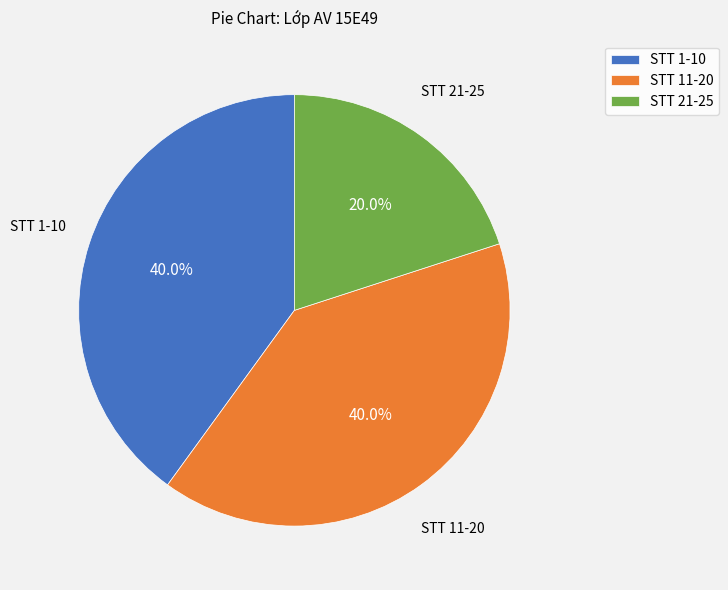

What is the smallest slice in the pie chart?

STT 21-25